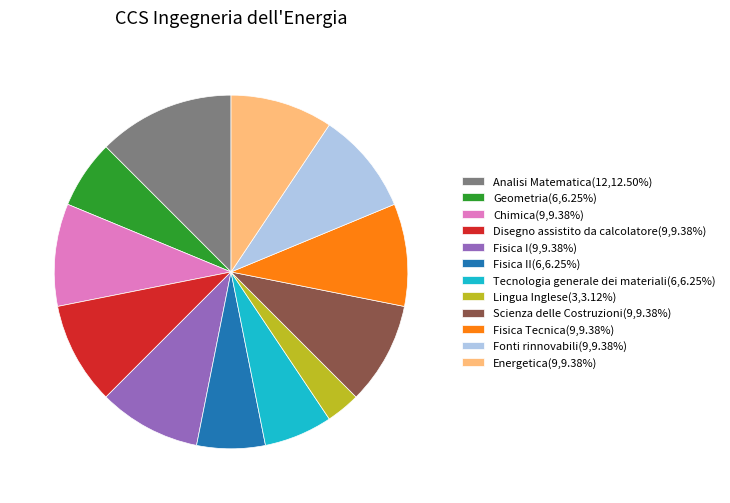

Approximately how many times larger is the value at Fonti rinnovabili(9,9.38%) compared to Scienza delle Costruzioni(9,9.38%)?

1.0